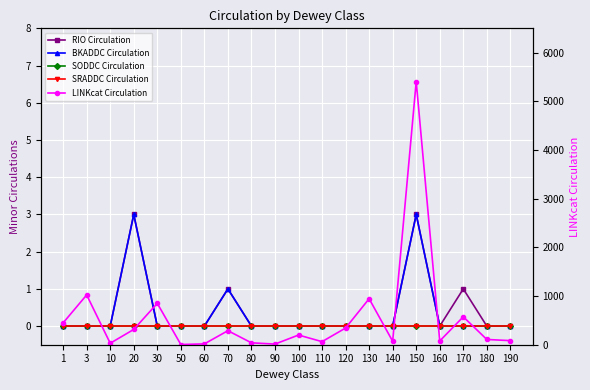

True or false: RIO Circulation and BKADDC Circulation intersect in this chart.

False